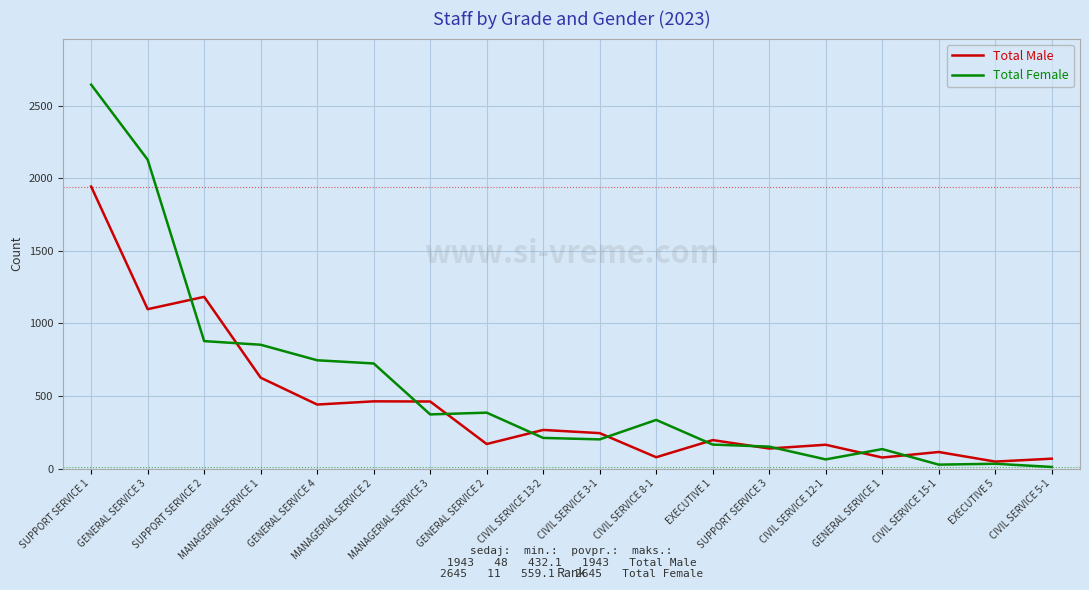

What is the highest value of the Total Male series?

1943